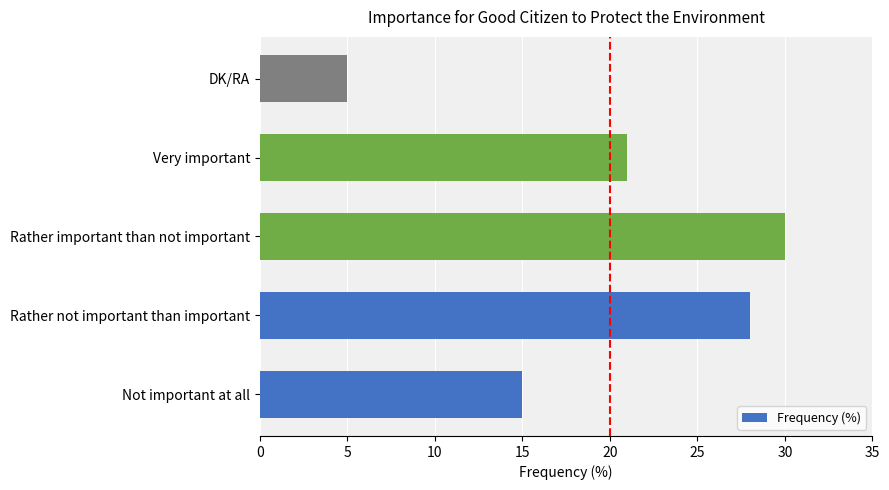

Read the value at Not important at all.

15